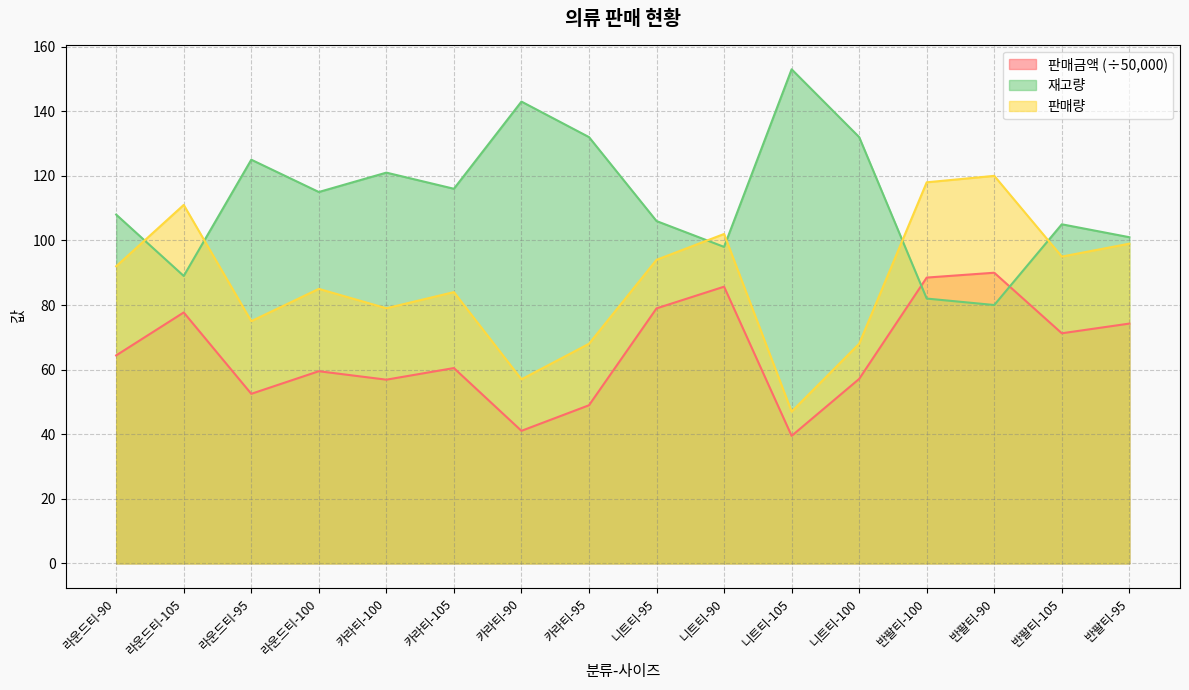

Between 카라티-100 and 니트티-95, which is larger?

니트티-95